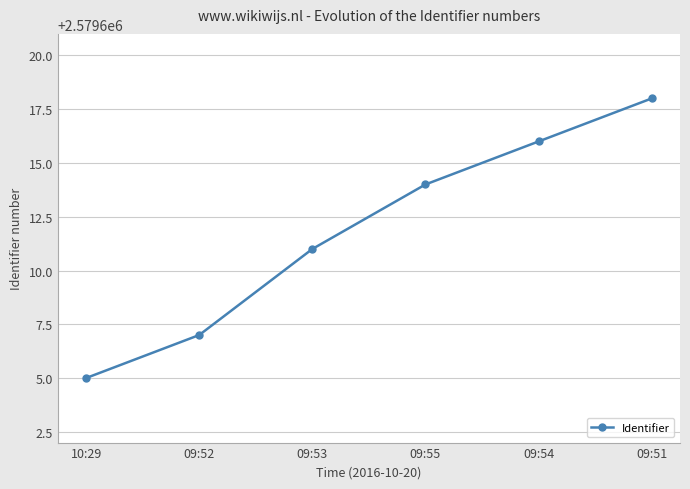

What is the maximum value shown in the chart?

2579618